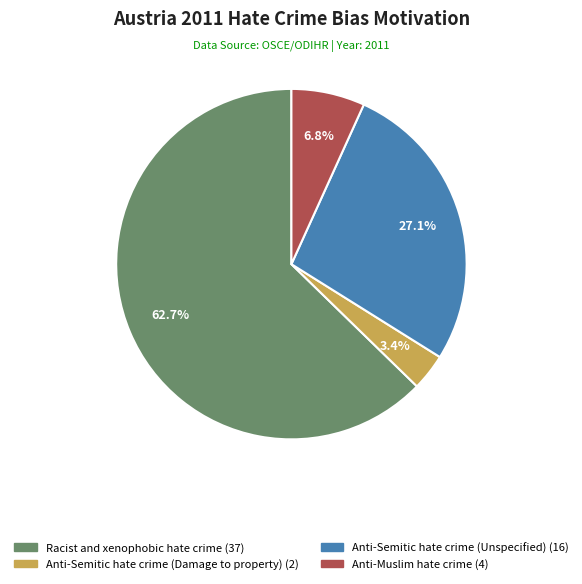

The Anti-Semitic hate crime (Damage to property) slice represents 3% of the pie. True or false?

True